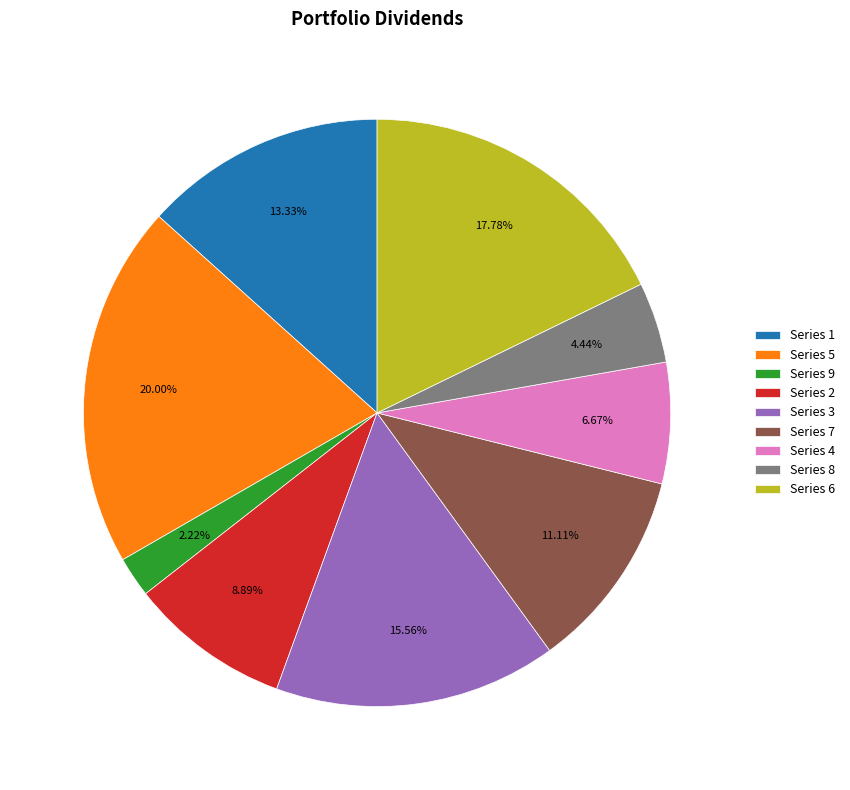

To the nearest percent, what is the average slice percentage?

11%